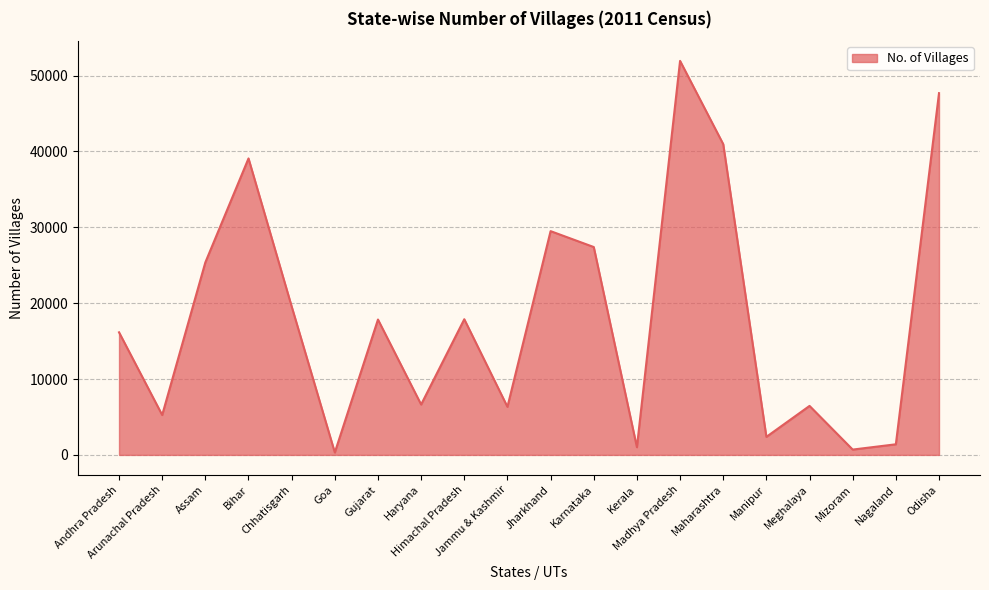

What is the ratio of the value at Gujarat to the value at Arunachal Pradesh?

3.4